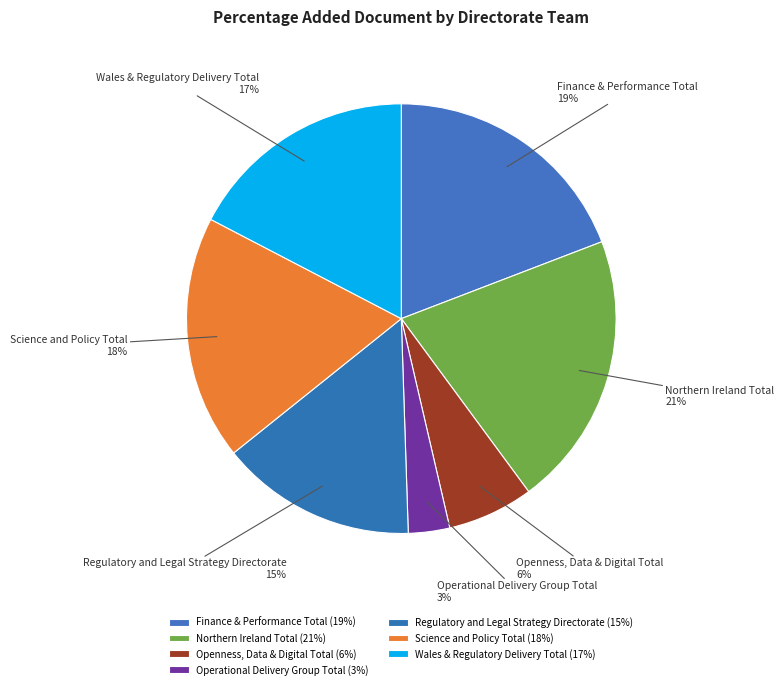

True or false: Operational Delivery Group Total accounts for 3% of the total.

True